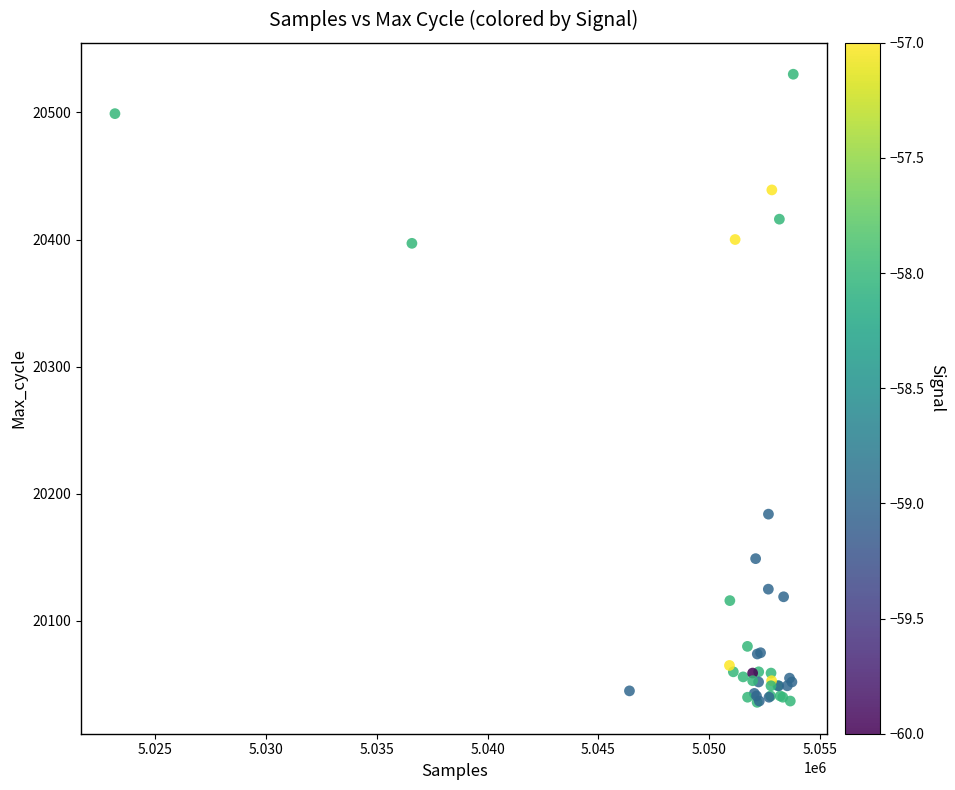

What Y value in the scatter plot is closest to 20283?

20184